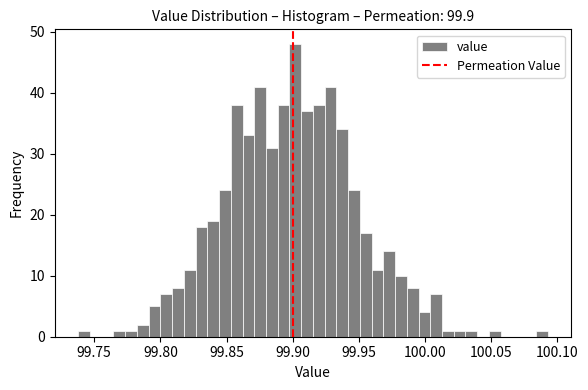

Read against the x-axis, roughly where is the centre of the tallest bar?

99.900